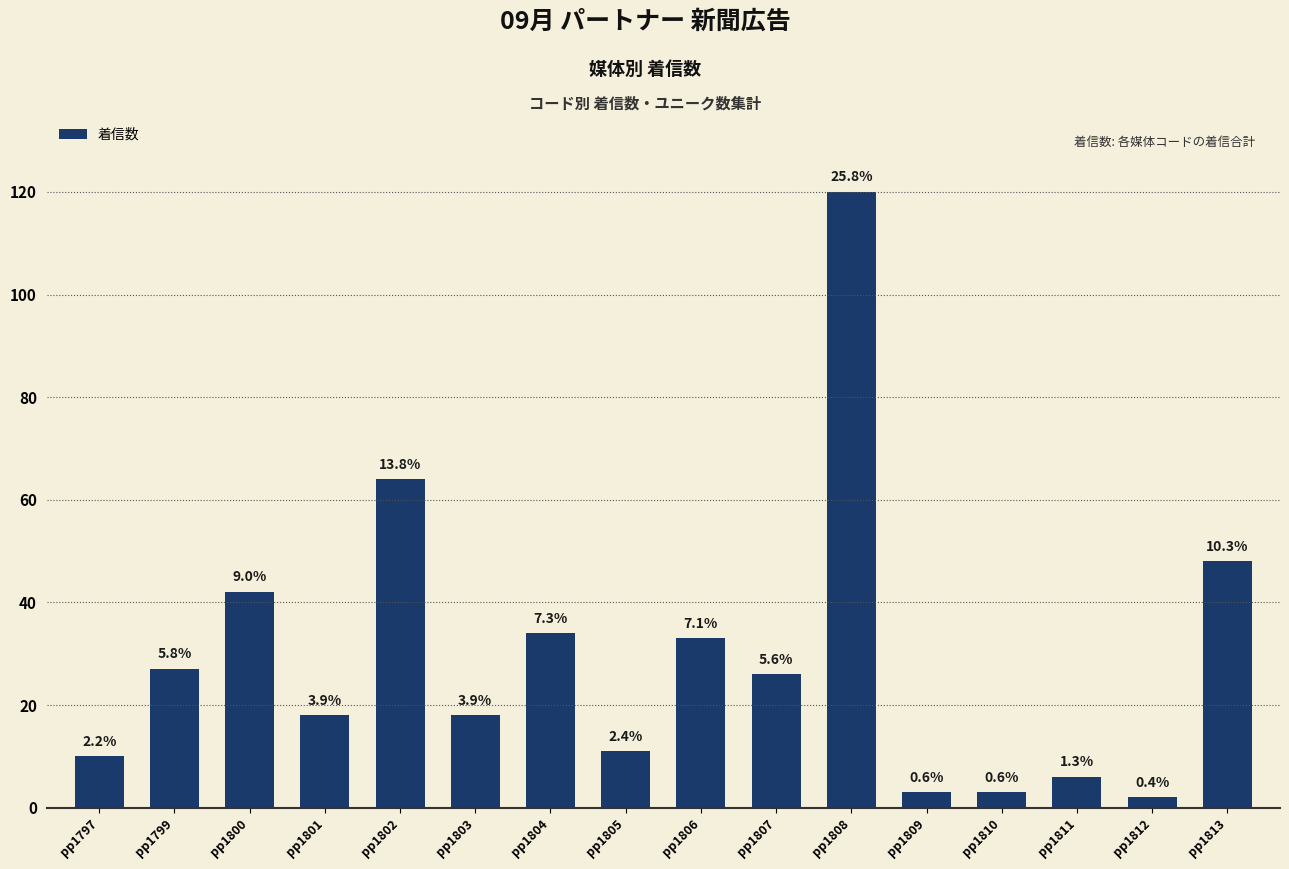

Are the bars horizontal?

No